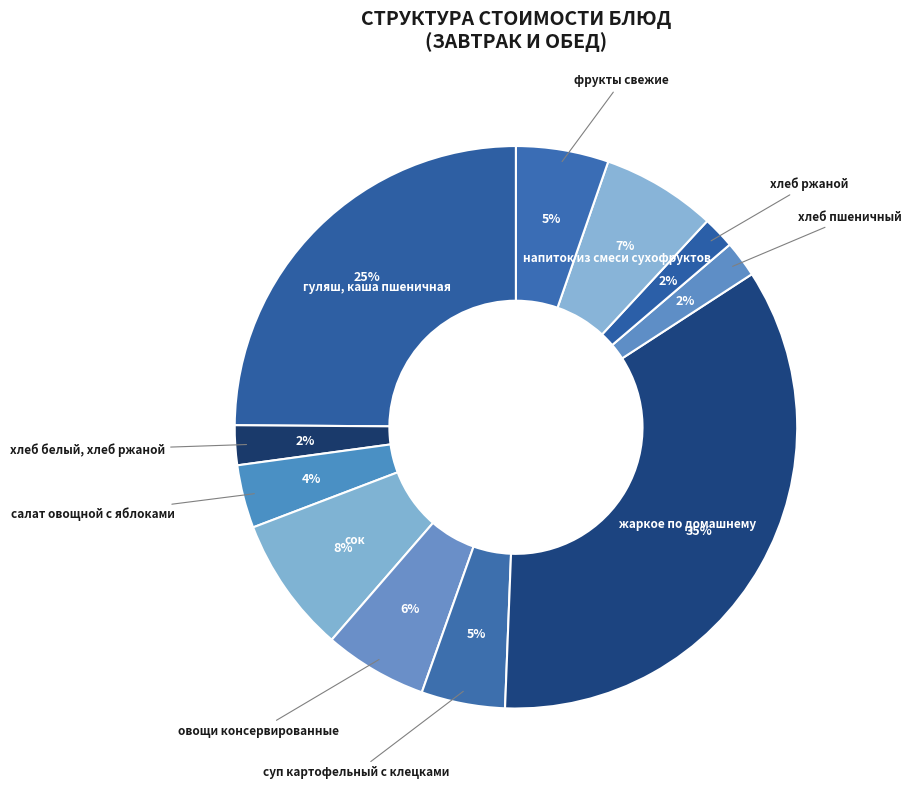

How many slices are in this pie chart?

11